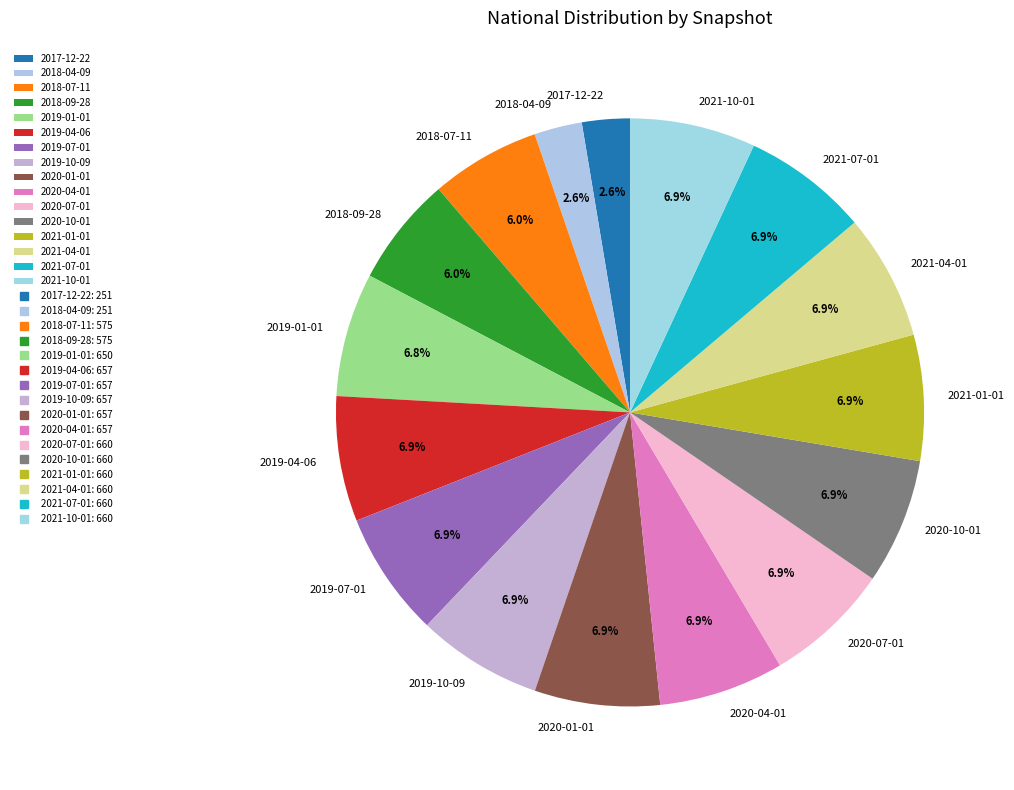

What percentage is the 2019-04-06 slice, to the nearest percent?

7%